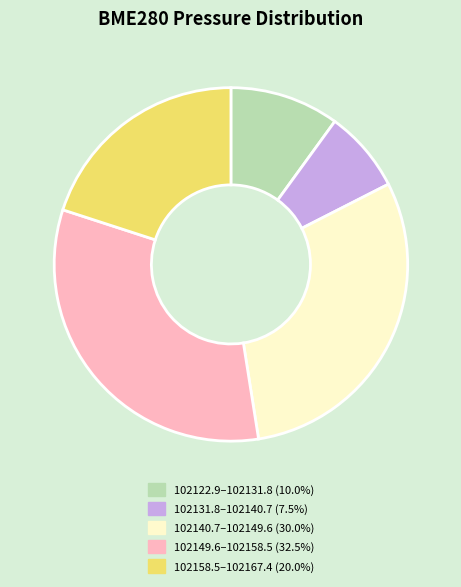

How many slices are in this pie chart?

5